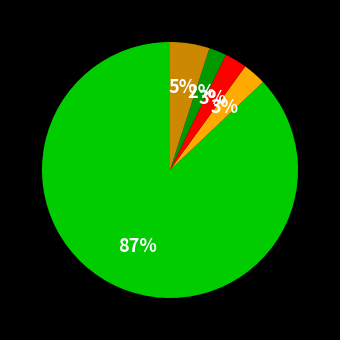

Does any single category account for the majority?

Yes